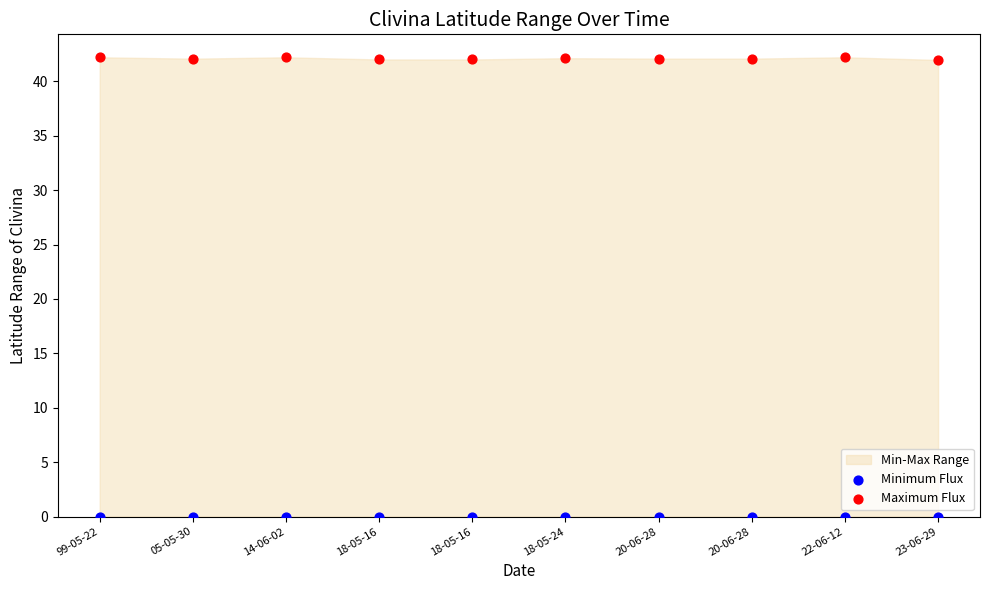

Which series reaches the maximum Y coordinate?

Maximum Flux